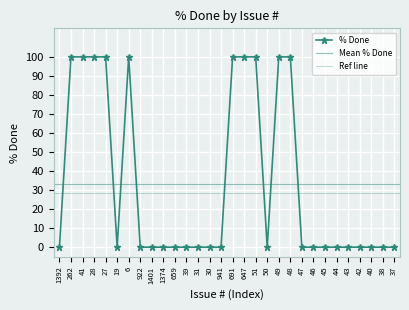

How many positive values are there?

10